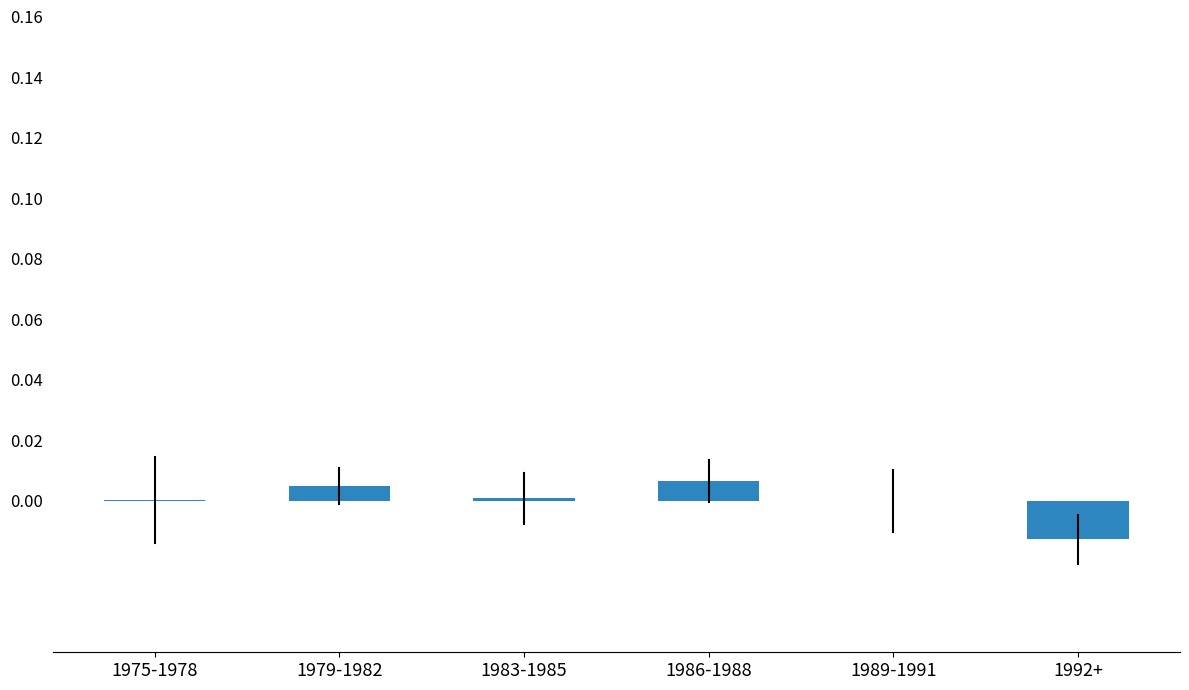

The value at 1979-1982 is 0.0. True or false?

True